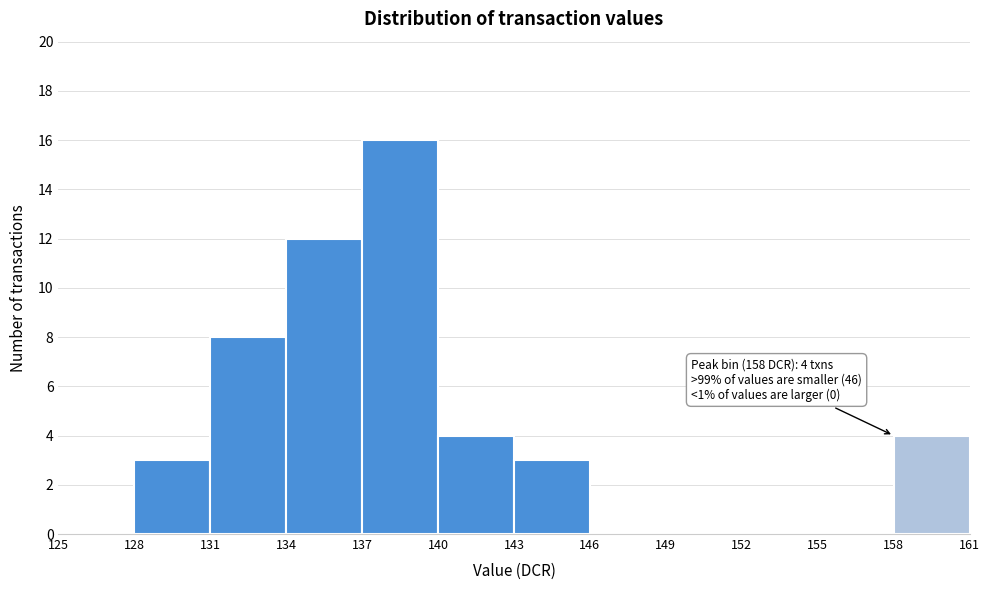

Over which range of the x-axis is the bar tallest?

137 to 140